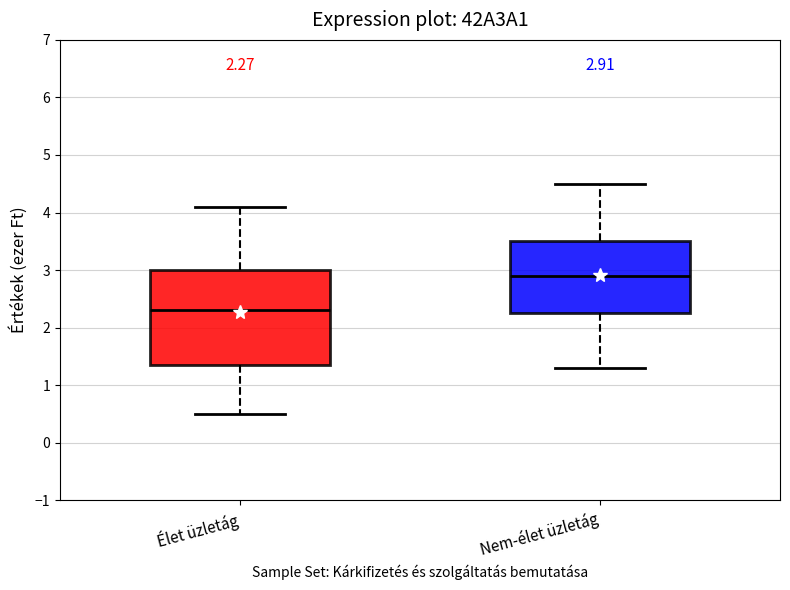

Comparing the boxes themselves (not the whiskers), which one is the tallest?

Élet üzletág